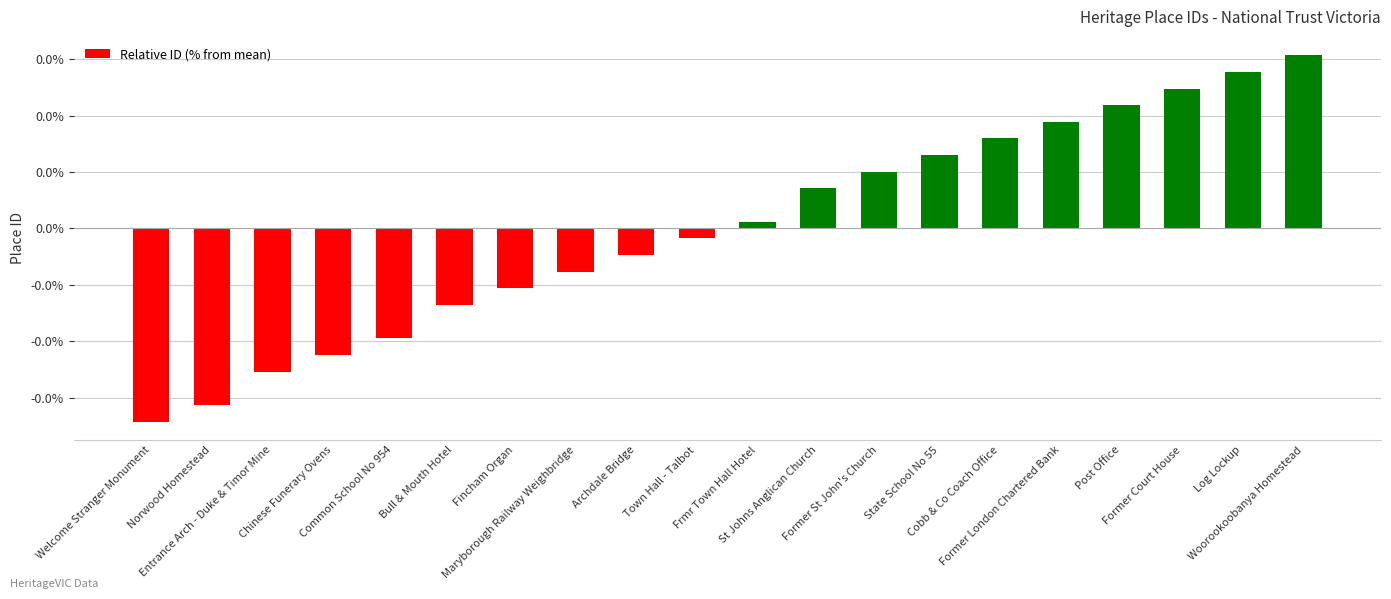

List the labels in order of value, smallest first.

Welcome Stranger Monument, Norwood Homestead, Entrance Arch - Duke & Timor Mine, Chinese Funerary Ovens, Common School No 954, Bull & Mouth Hotel, Fincham Organ, Maryborough Railway Weighbridge, Archdale Bridge, Town Hall - Talbot, Frmr Town Hall Hotel, St Johns Anglican Church, Former St John's Church, State School No 55, Cobb & Co Coach Office, Former London Chartered Bank, Post Office, Former Court House, Log Lockup, Woorookoobanya Homestead